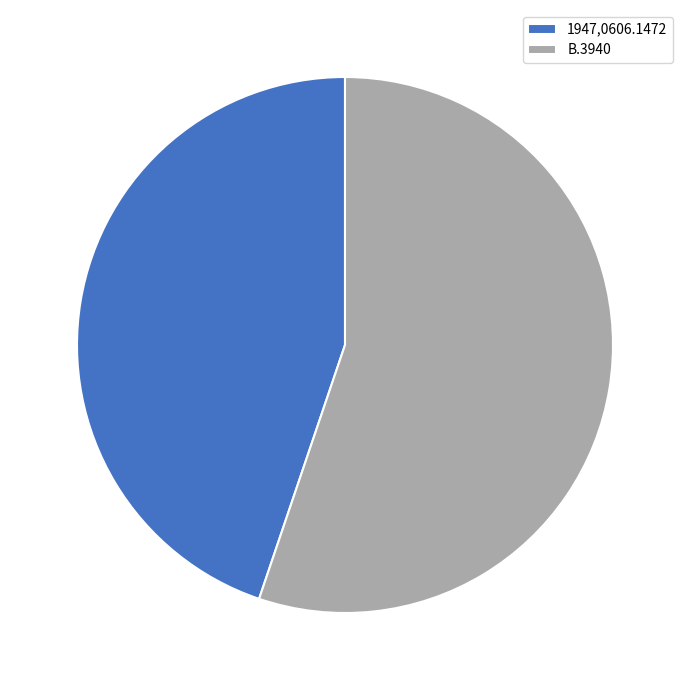

Combined, do 1947,0606.1472 and B.3940 account for over 50%?

Yes